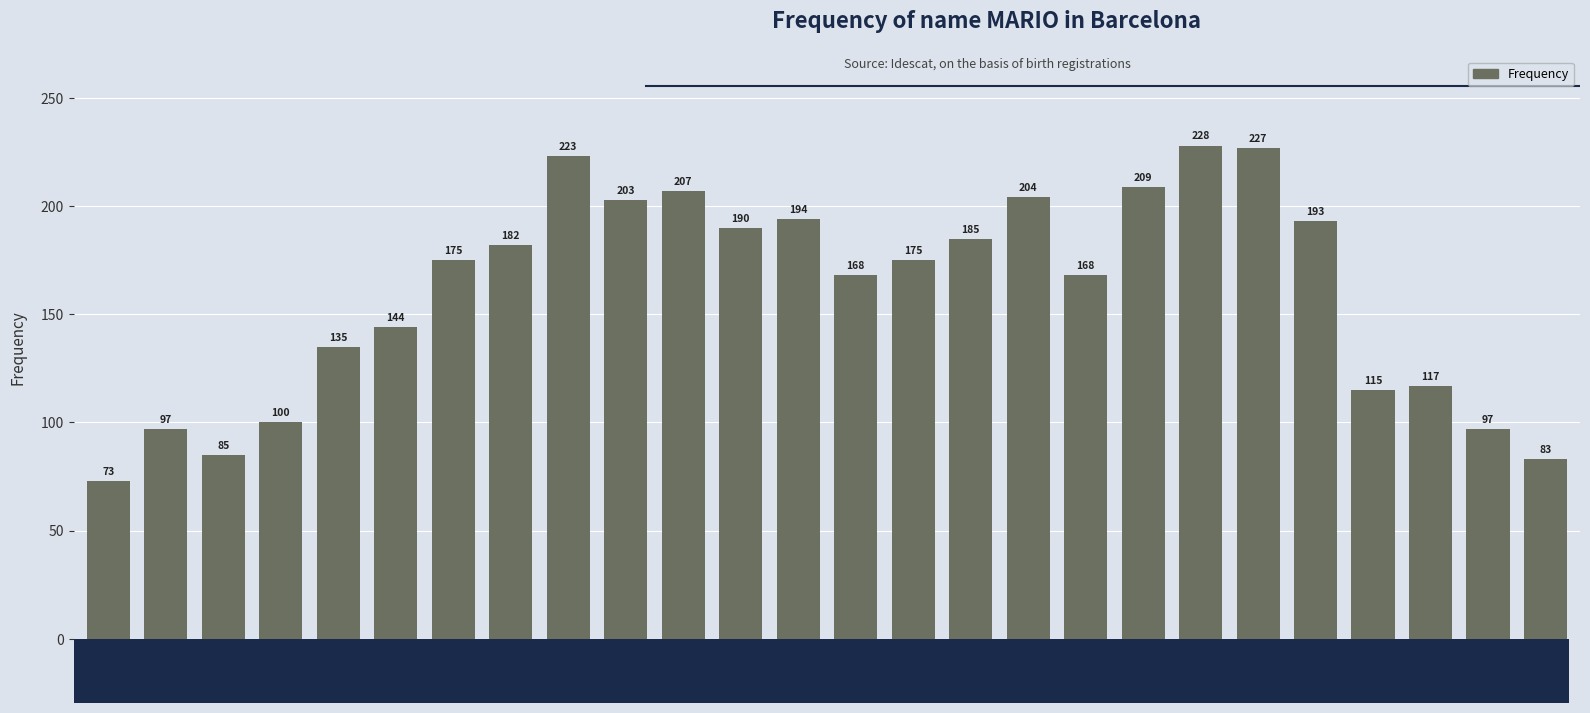

Reading right to left, extract all data points from this chart.

83	97	117	115	193	227	228	209	168	204	185	175	168	194	190	207	203	223	182	175	144	135	100	85	97	73